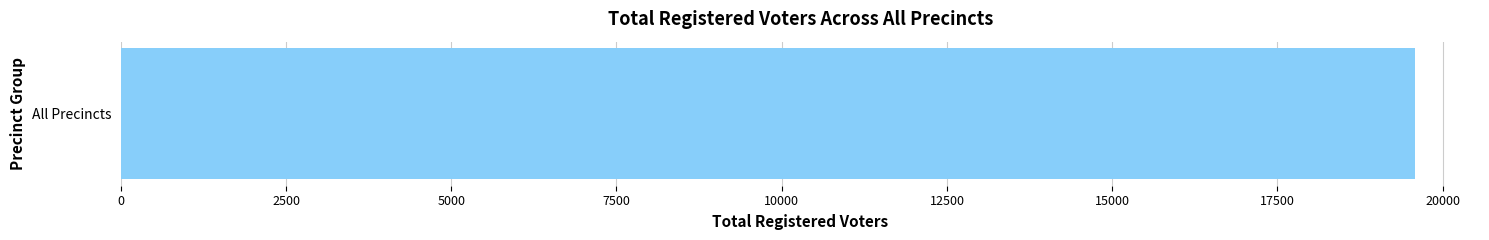

True or false: TOTVOTE has a value of 10 at 1805.

False